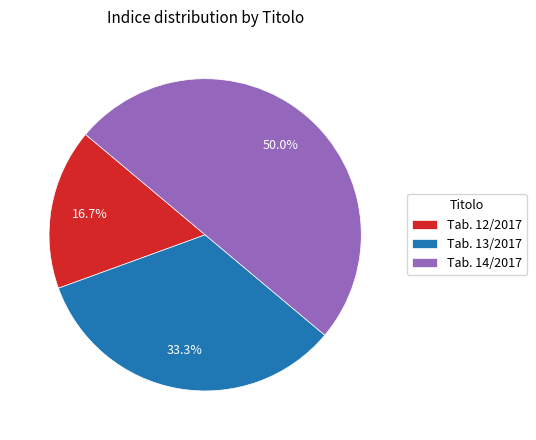

Between Tab. 13/2017 and Tab. 14/2017, which is larger?

Tab. 14/2017